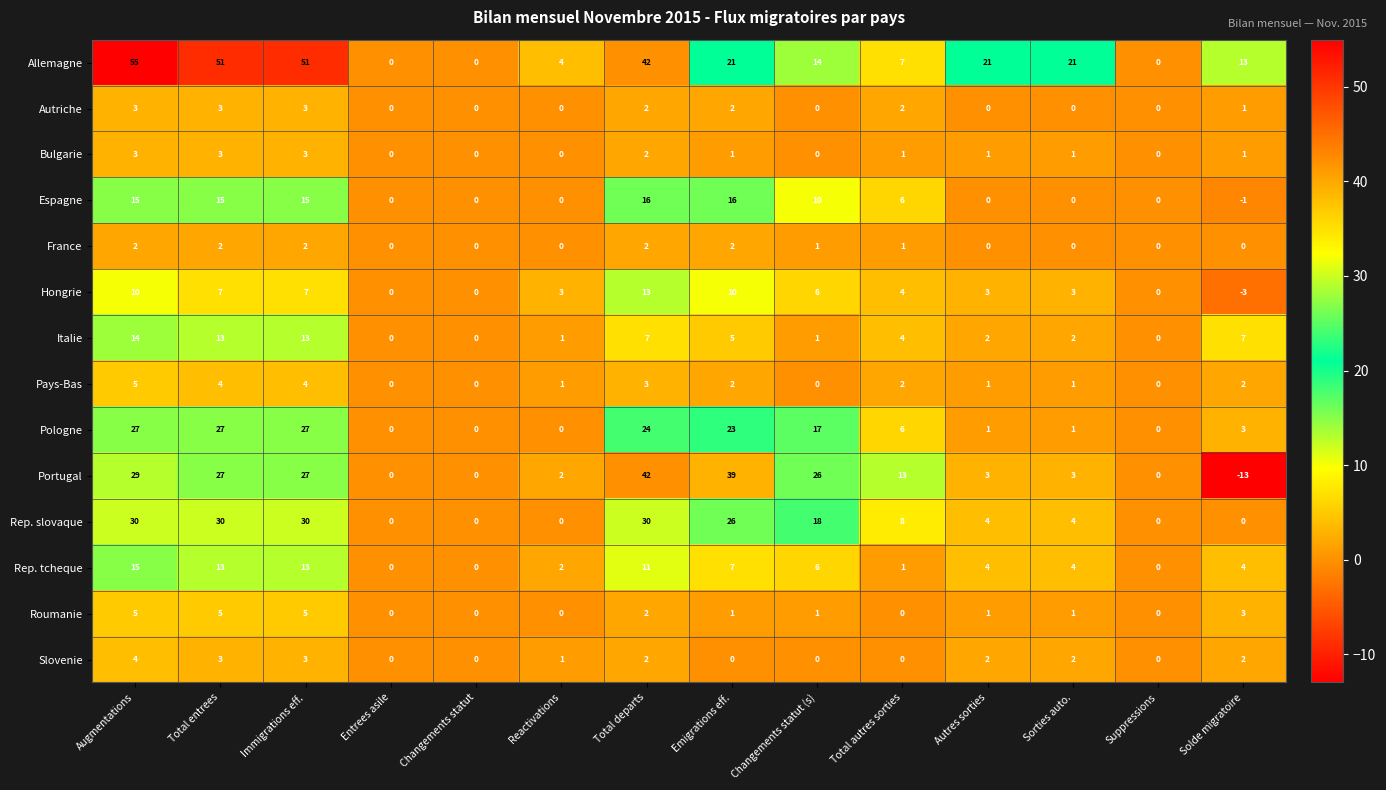

What is the maximum value for Allemagne?

55